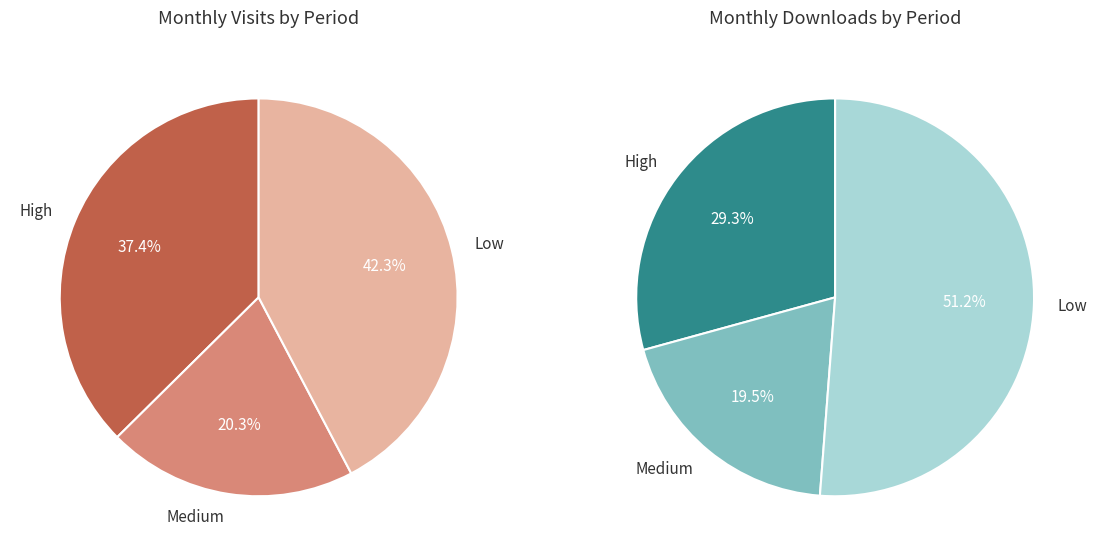

To the nearest percent, what portion does 15 represent?

12%